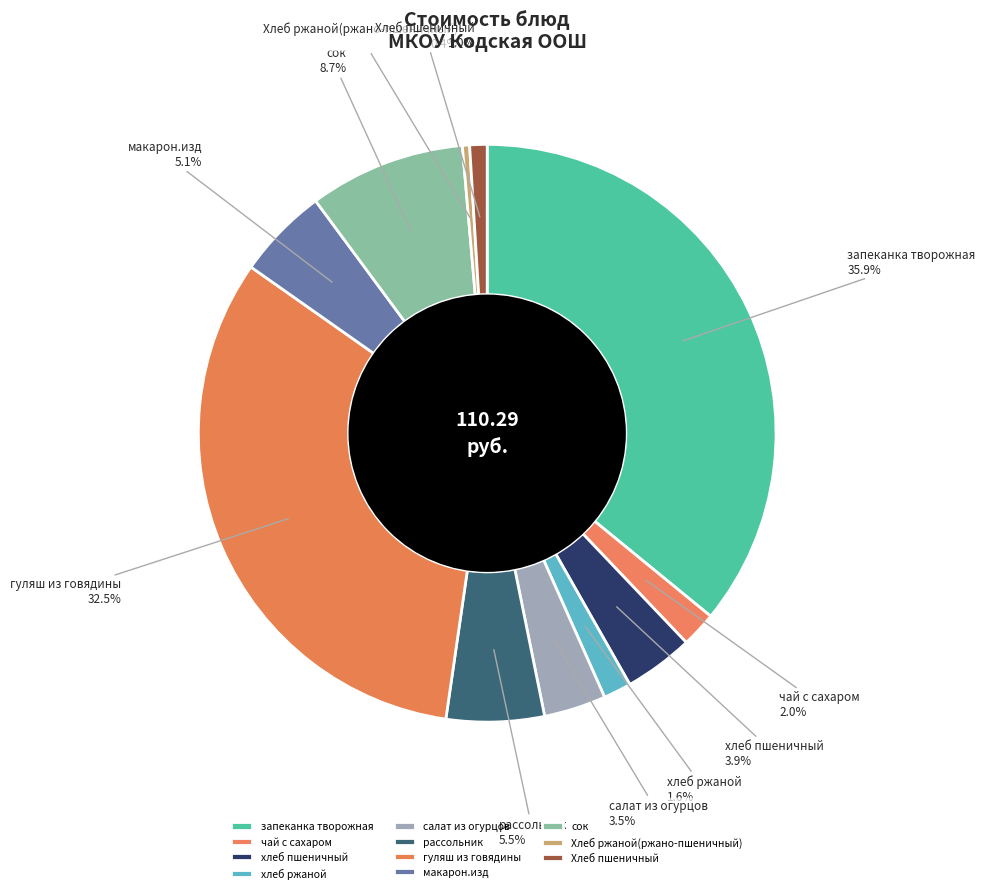

Between рассольник and салат из огурцов, which is larger?

рассольник